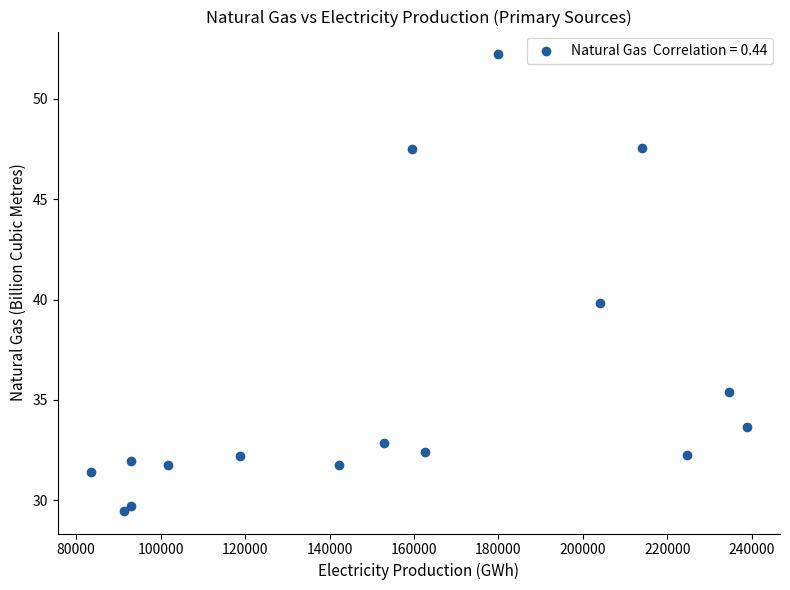

What is the range of Y values (max minus min)?

22.7